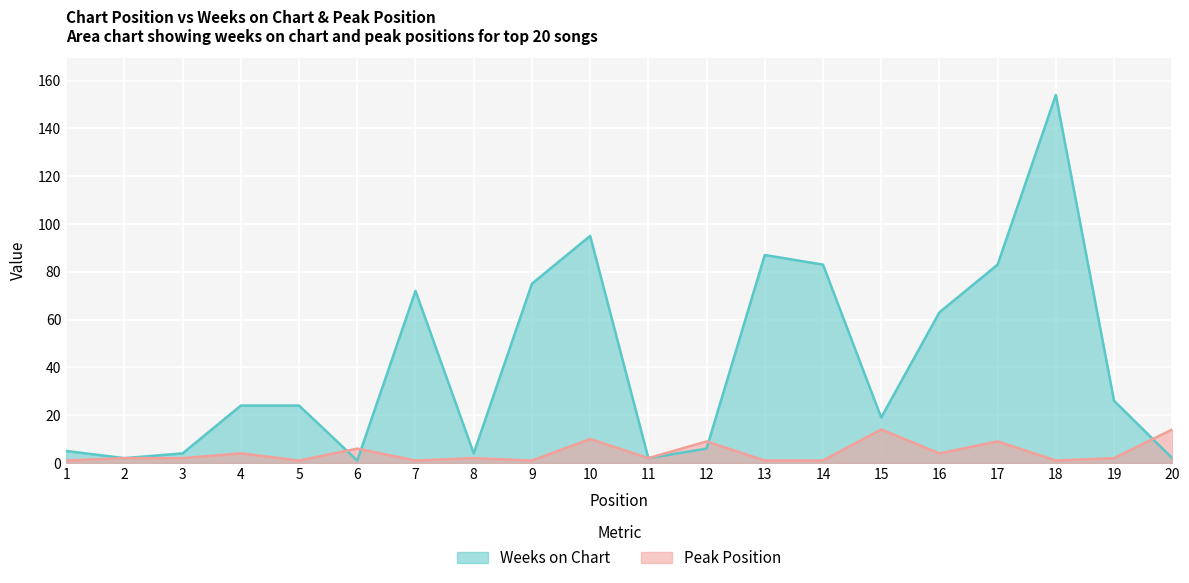

Does the chart display data point markers on the line(s)?

No